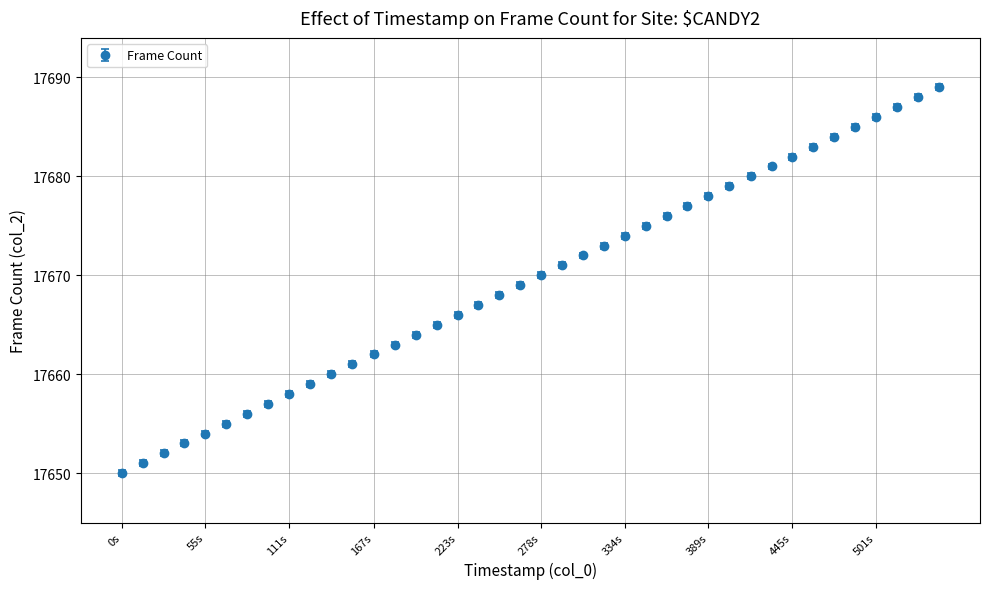

What is the value of the 40th point from the left?

17689